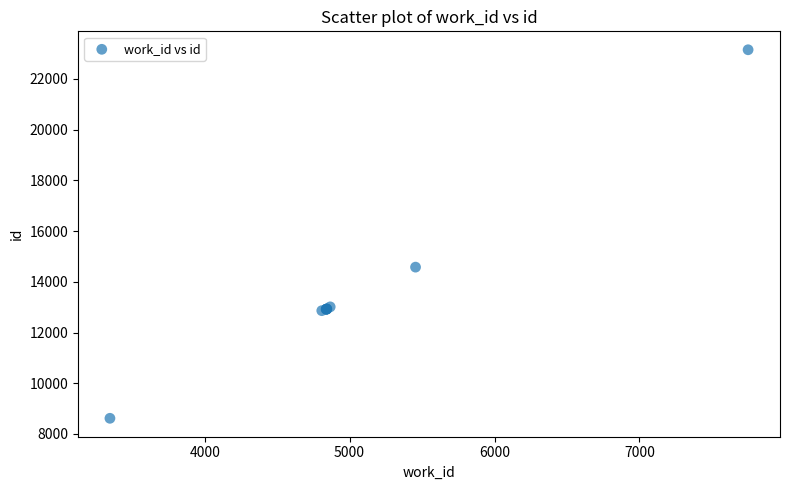

What Y value in the scatter plot is closest to 15883?

14578